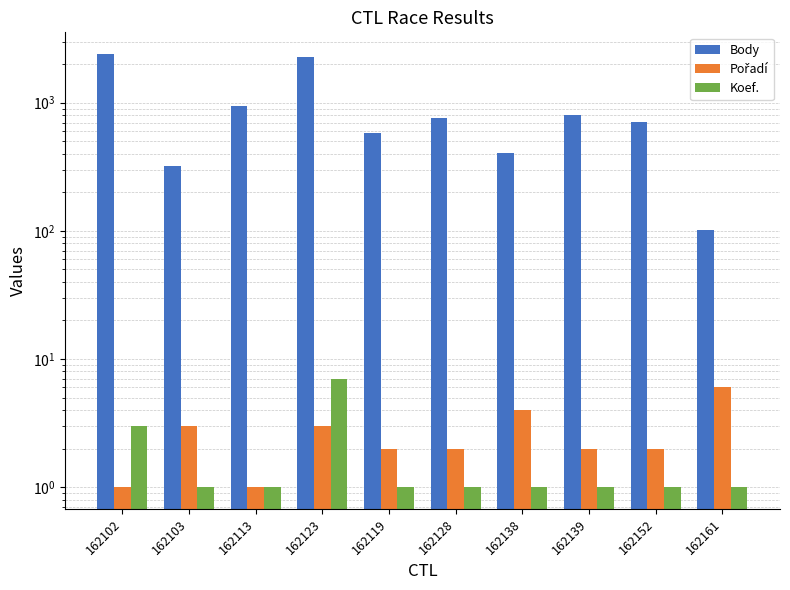

What is the maximum value for Koef.?

7